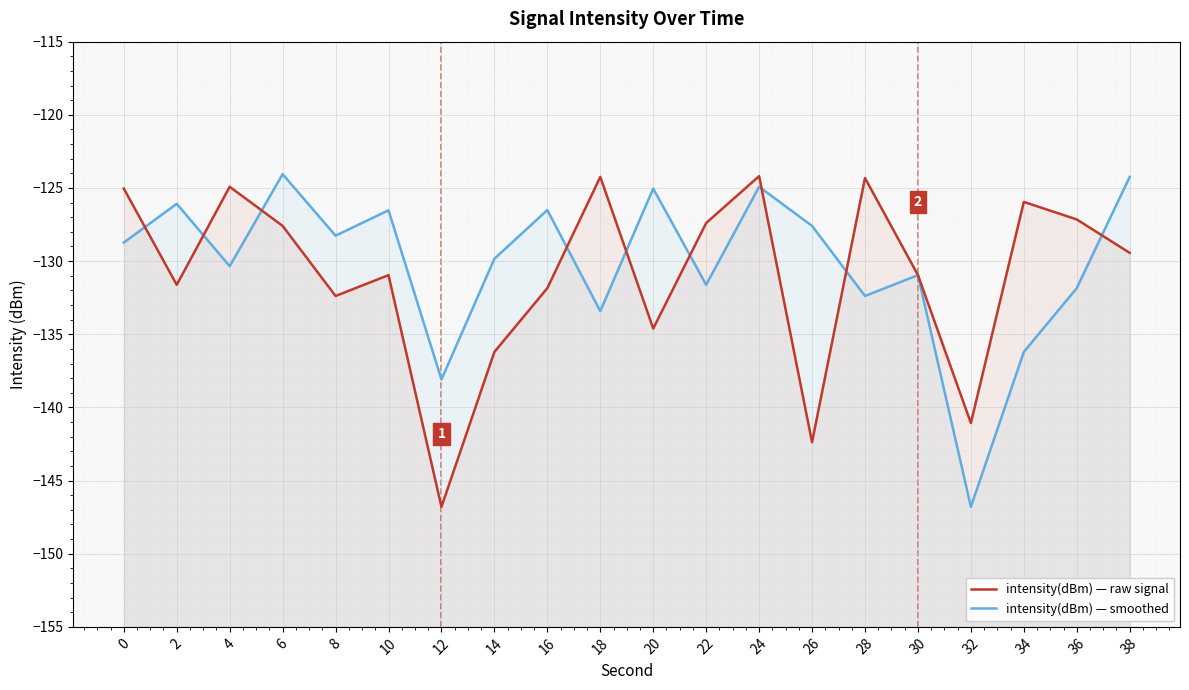

Reading right to left, extract all data points from this chart.

intensity(dBm) — raw signal: -129.4	-127.2	-126.0	-141.1	-131.0	-124.3	-142.4	-124.2	-127.4	-134.6	-124.2	-131.8	-136.2	-146.8	-131.0	-132.4	-127.6	-124.9	-131.6	-125.0
intensity(dBm) — smoothed: -124.2	-131.8	-136.2	-146.8	-131.0	-132.4	-127.6	-124.9	-131.6	-125.0	-133.4	-126.5	-129.8	-138.1	-126.5	-128.3	-124.1	-130.3	-126.1	-128.7